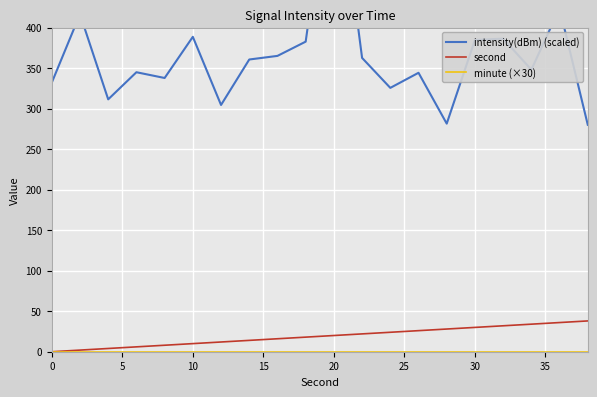

True or false: second has more than 0 points higher than both neighbors.

False